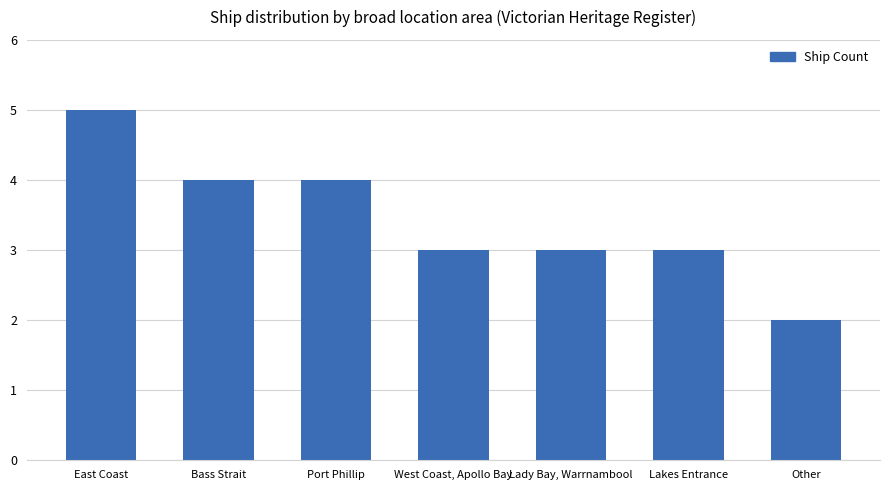

The value at Other is 2. True or false?

True